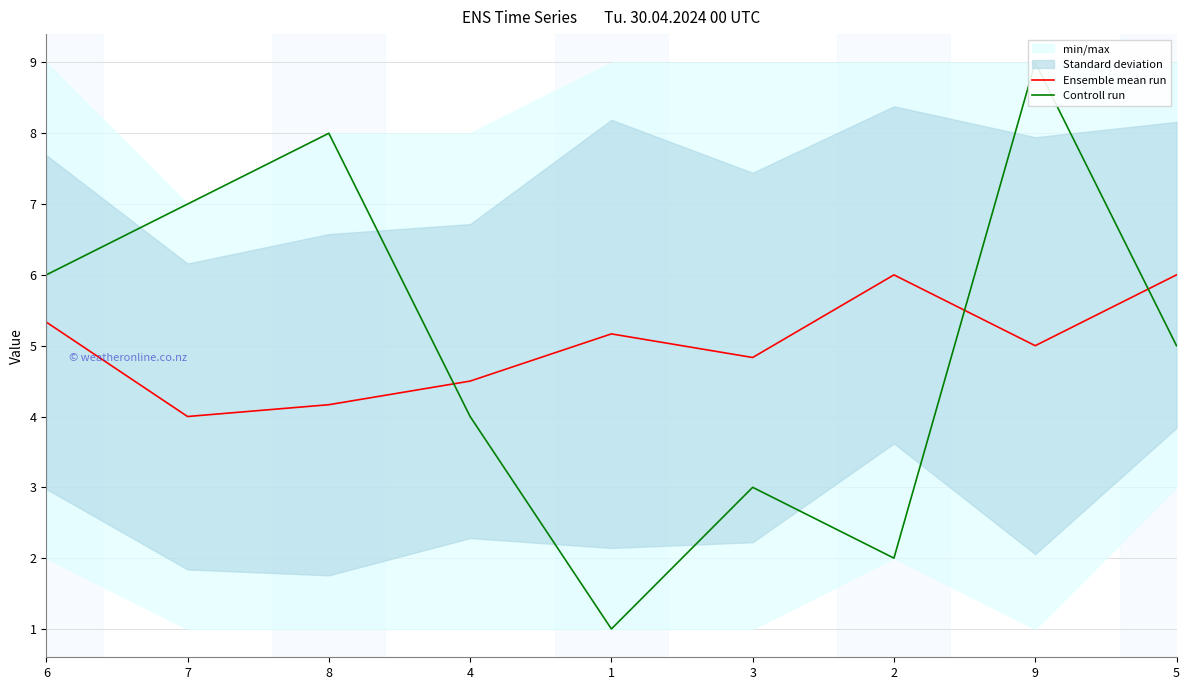

Is the value of Controll run at 7 greater than the value of Ensemble mean run at 2?

Yes